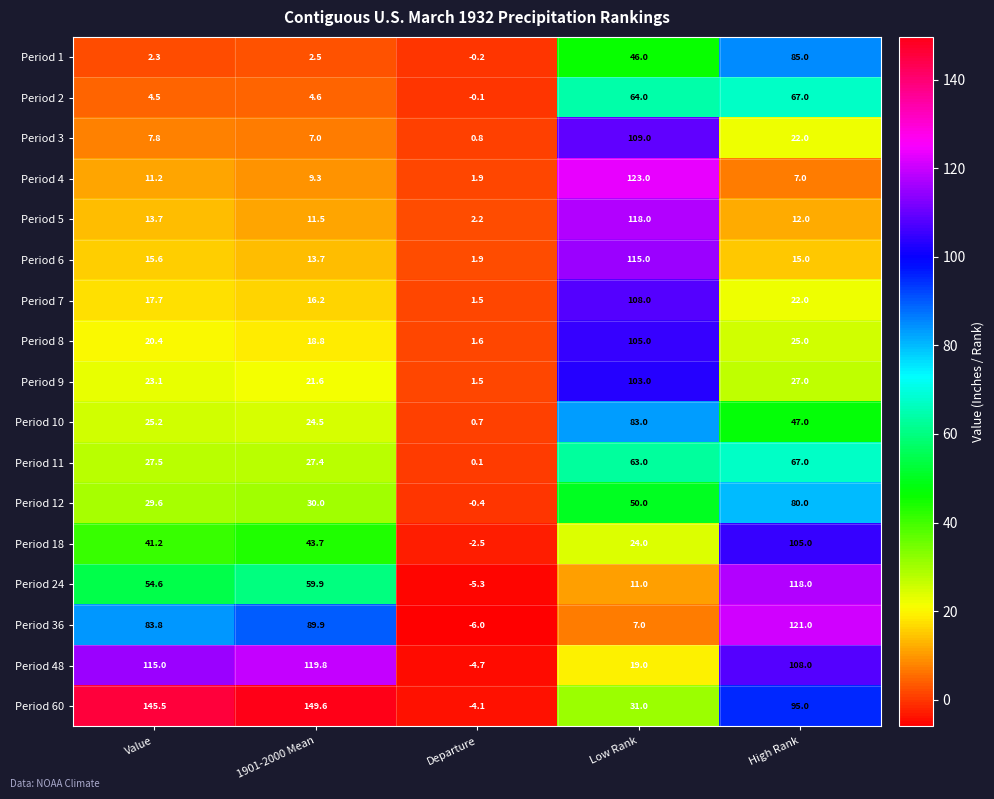

At which category does the chart reach its minimum across all series?

Departure